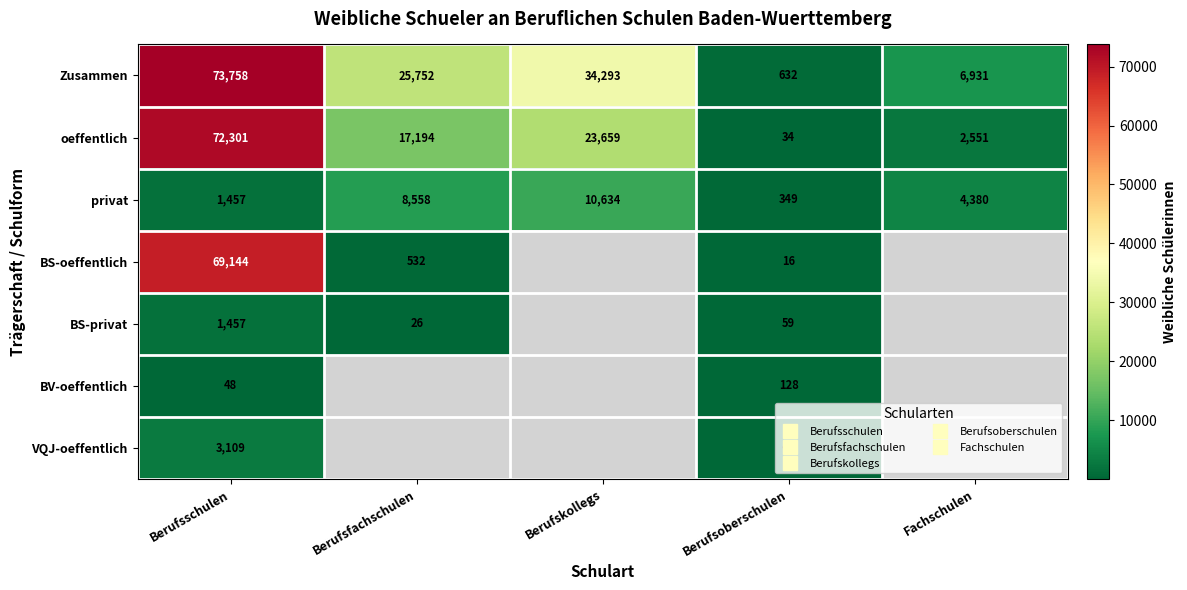

At which label is BS-oeffentlich closest to 34580?

Berufsfachschulen